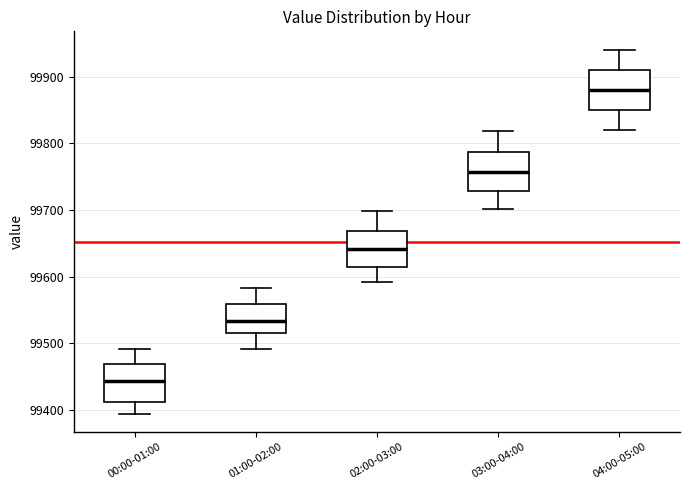

Reading left to right, transcribe this box plot: for each box, give where its median line is, the range the box spans, and where its two whiskers end, as read against the y-axis. The values are not printed on the chart, so give them approximately, as read against the axis.

00:00-01:00: median 99440, box 99410 to 99470, whiskers 99390 to 99490
01:00-02:00: median 99530, box 99510 to 99560, whiskers 99490 to 99580
02:00-03:00: median 99640, box 99610 to 99670, whiskers 99590 to 99700
03:00-04:00: median 99760, box 99730 to 99790, whiskers 99700 to 99820
04:00-05:00: median 99880, box 99850 to 99910, whiskers 99820 to 99940